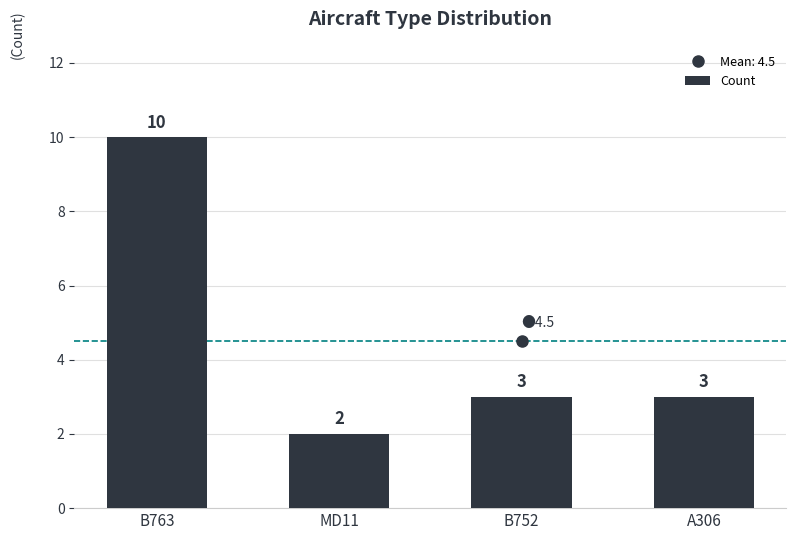

True or false: the data shows 2 at B752.

False